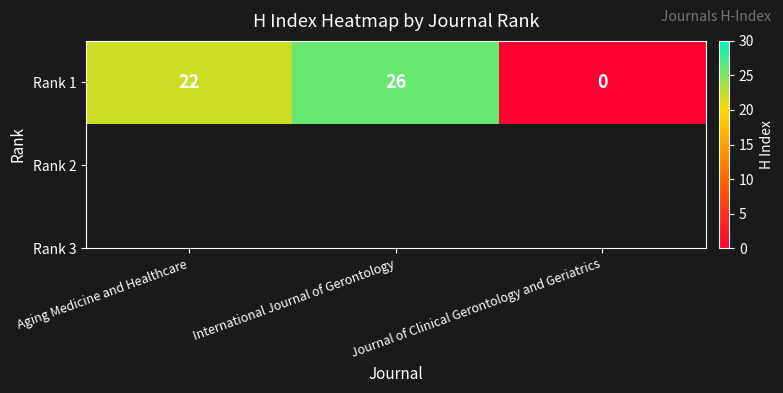

Count the values in the range 0 to 26.

3